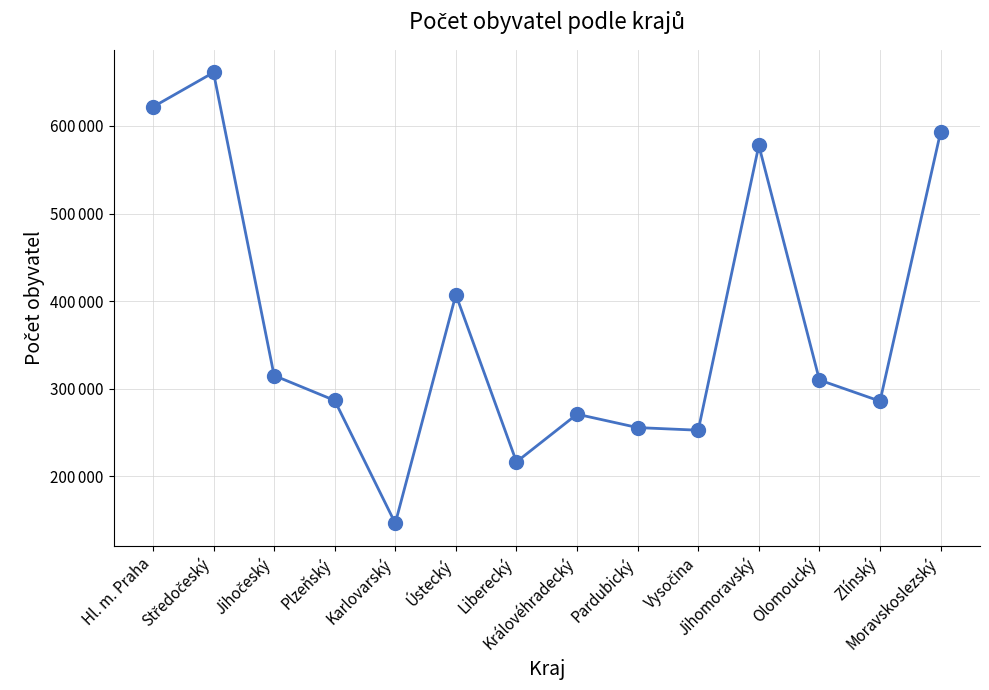

What is the label of the 1st point from the left?

Hl. m. Praha